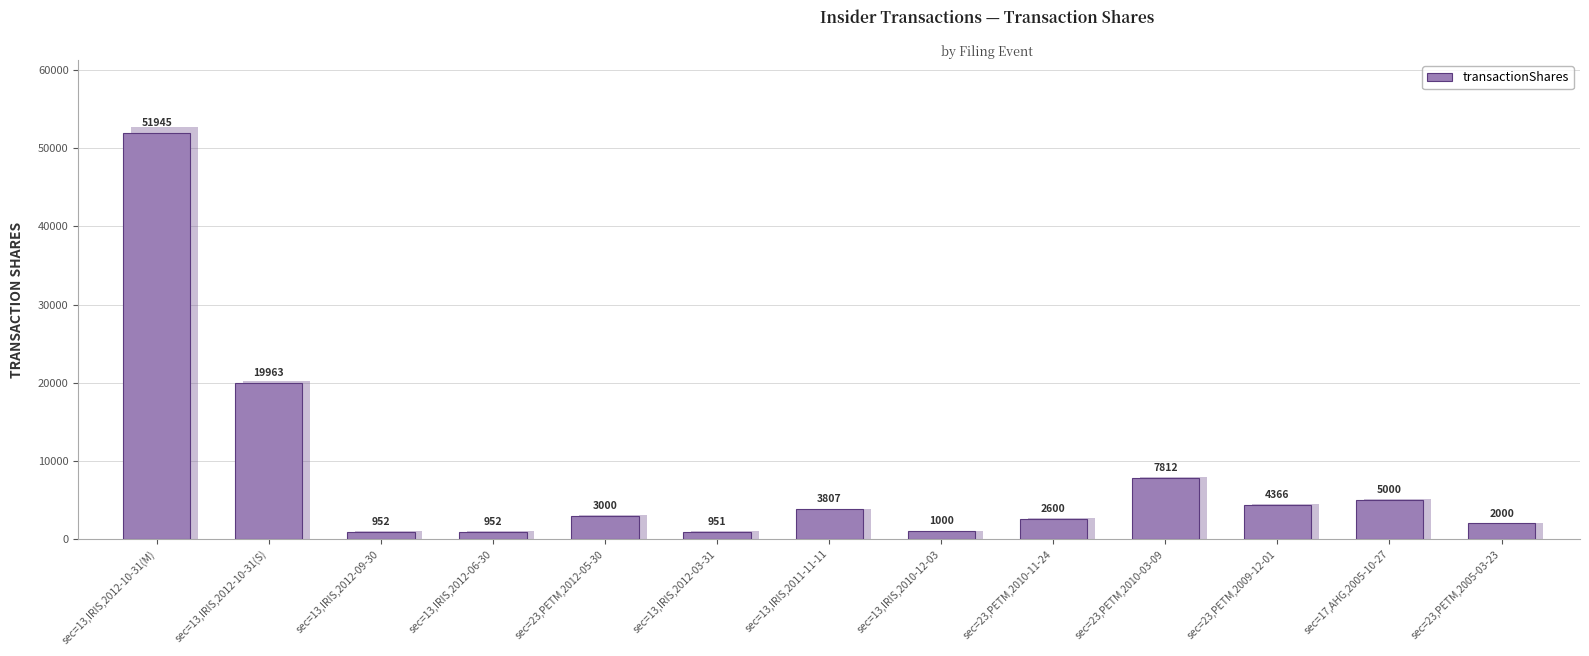

Where does the data first go above 3000?

sec=13,IRIS,2012-10-31(M)